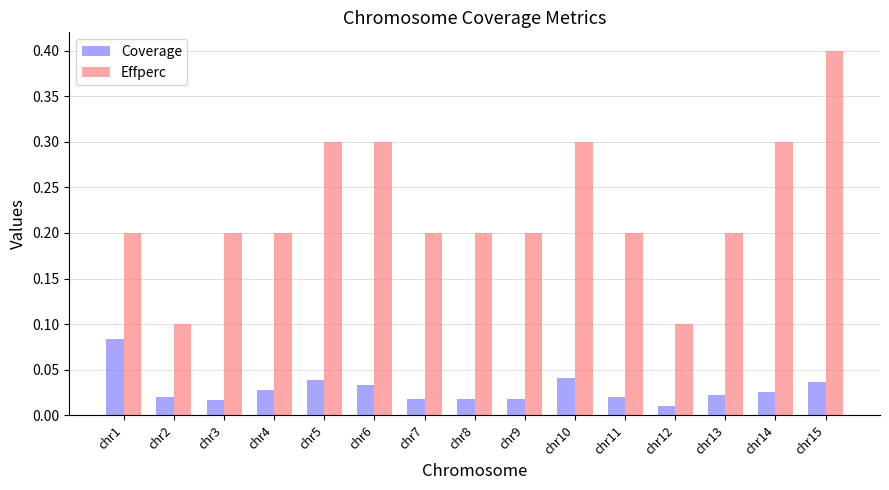

How many groups of bars are there?

15